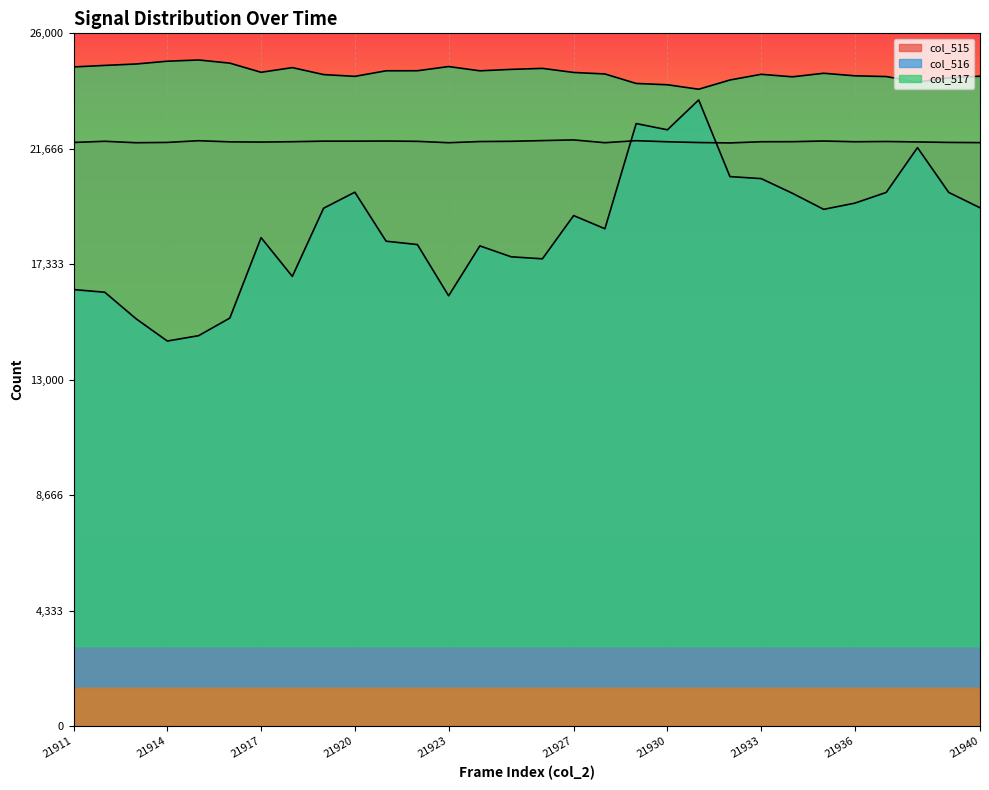

The col_516 series shows 22613.6 at 21929. True or false?

True